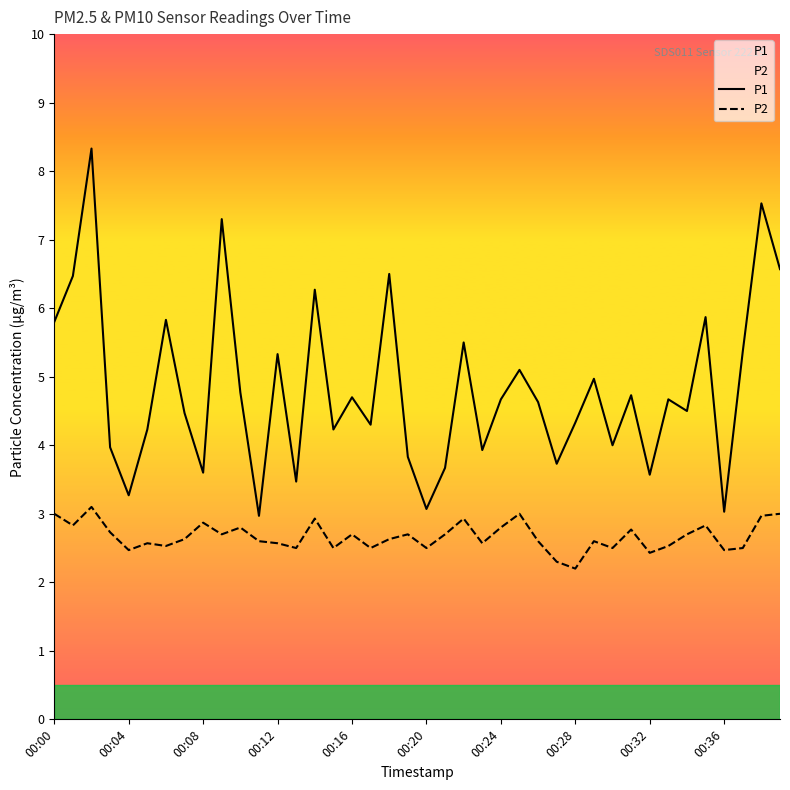

Reading left to right, list all the values displayed in this chart.

P1: 5.8	6.5	8.3	4.0	3.3	4.2	5.8	4.5	3.6	7.3	4.8	3.0	5.3	3.5	6.3	4.2	4.7	4.3	6.5	3.8	3.1	3.7	5.5	3.9	4.7	5.1	4.6	3.7	4.3	5.0	4.0	4.7	3.6	4.7	4.5	5.9	3.0	5.4	7.5	6.6
P2: 3.0	2.8	3.1	2.7	2.5	2.6	2.5	2.6	2.9	2.7	2.8	2.6	2.6	2.5	2.9	2.5	2.7	2.5	2.6	2.7	2.5	2.7	2.9	2.6	2.8	3.0	2.6	2.3	2.2	2.6	2.5	2.8	2.4	2.5	2.7	2.8	2.5	2.5	3.0	3.0